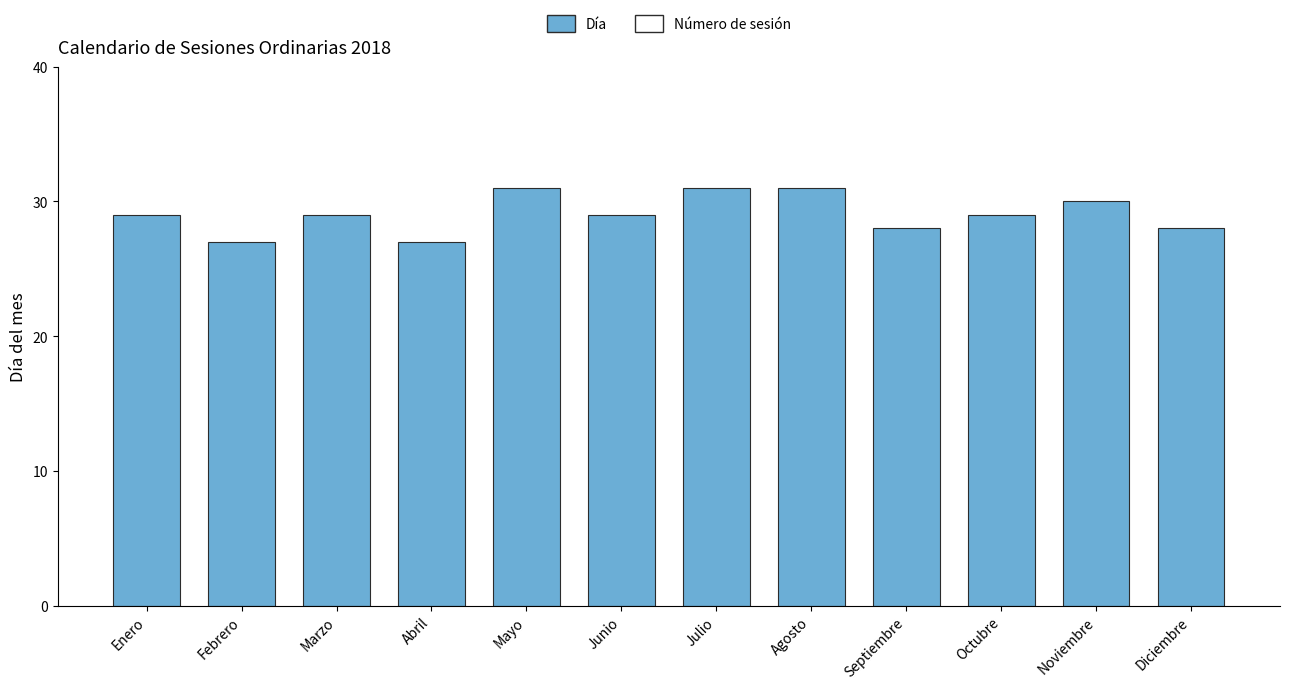

What is the label of the 2nd bar from the right?

Noviembre